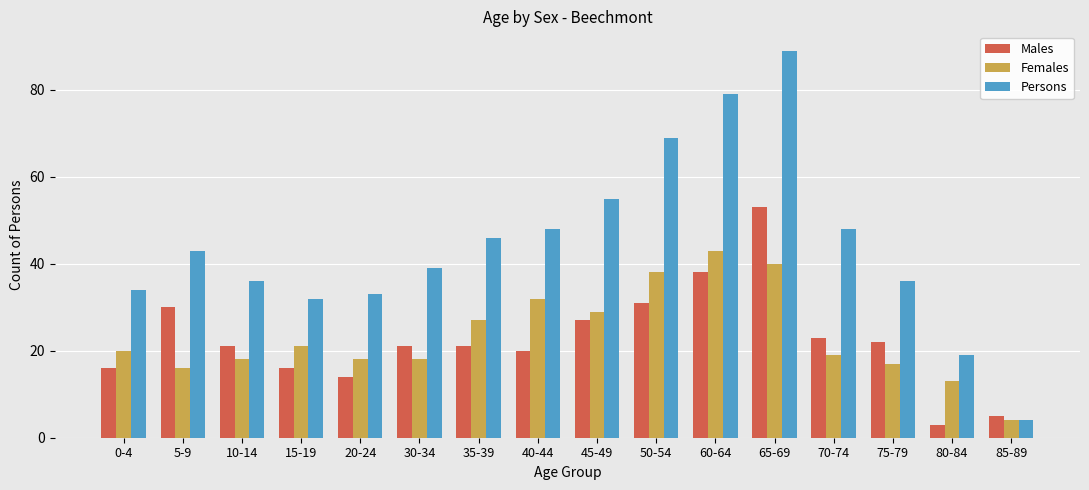

How many values in the Females series are below 20?

8